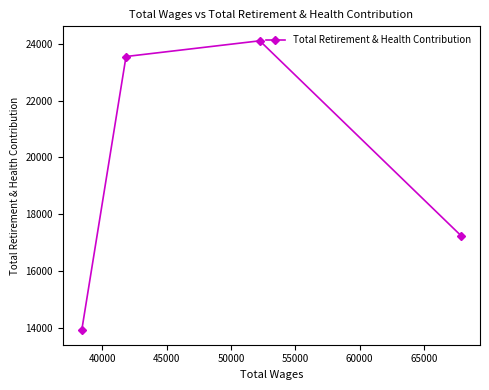

What is the average value?

19706